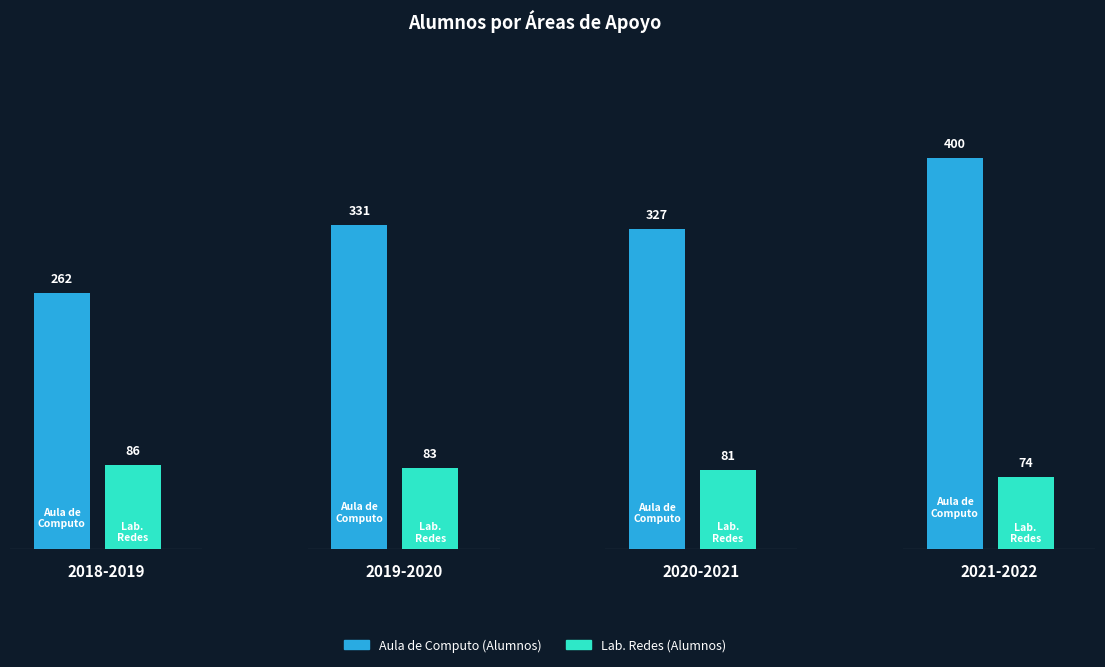

The Alumnos series shows 273 at 2021-2022. True or false?

False